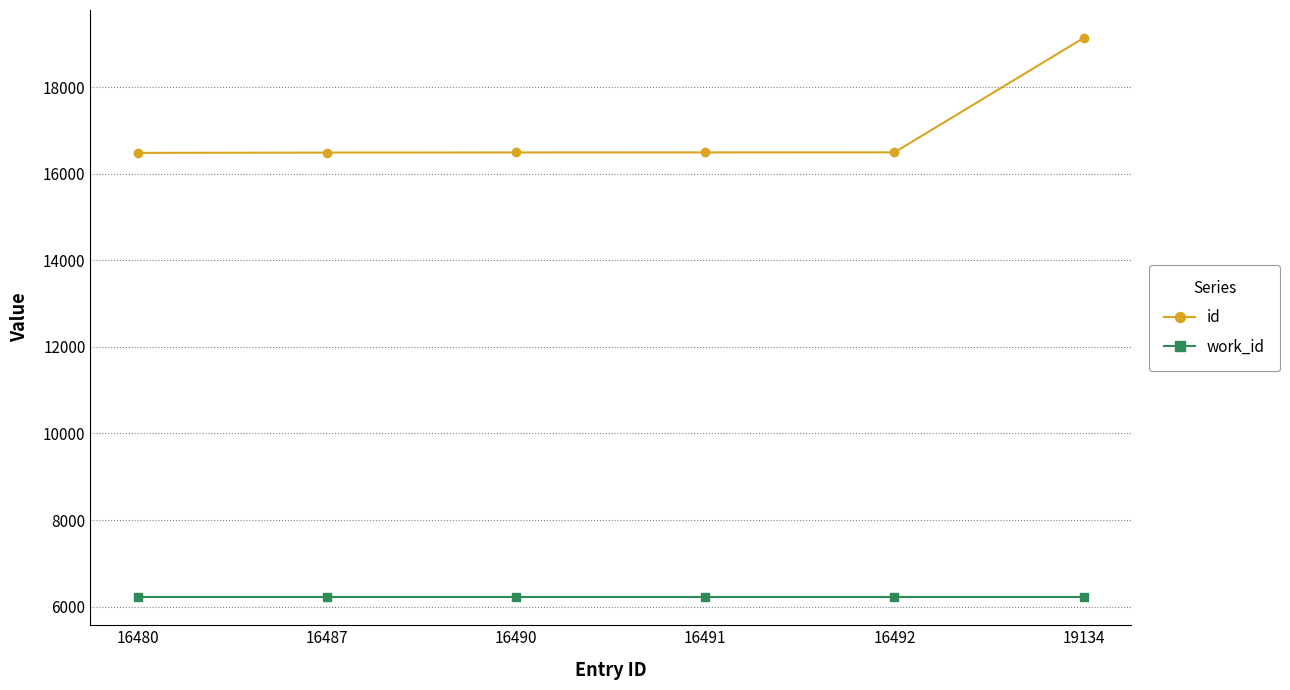

What is the difference between the maximum and minimum values in the id series?

2654